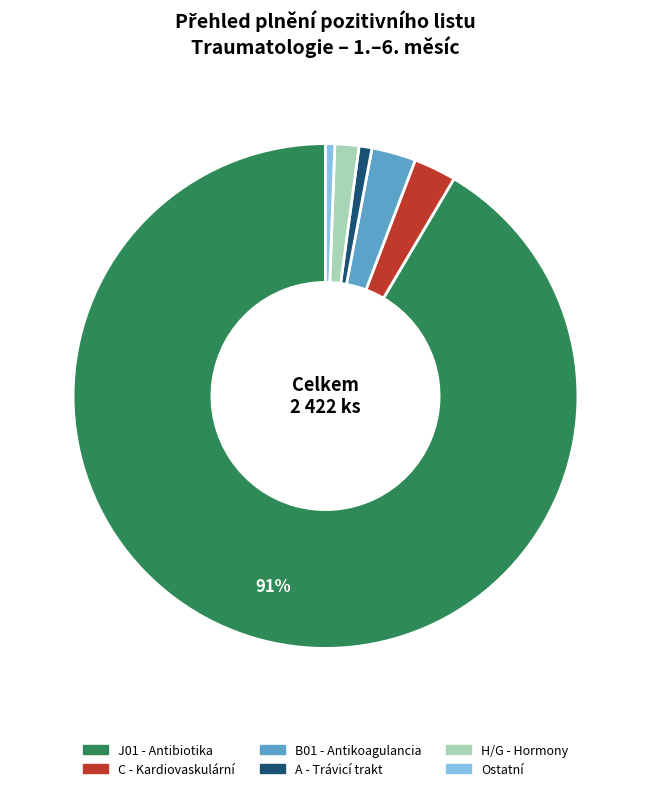

Is there any slice that represents more than half of the pie?

Yes